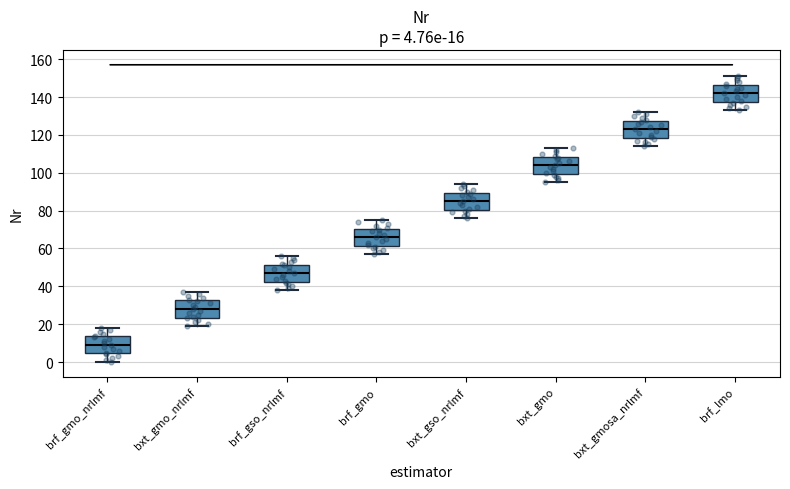

Which box's median line is the highest?

brf_lmo